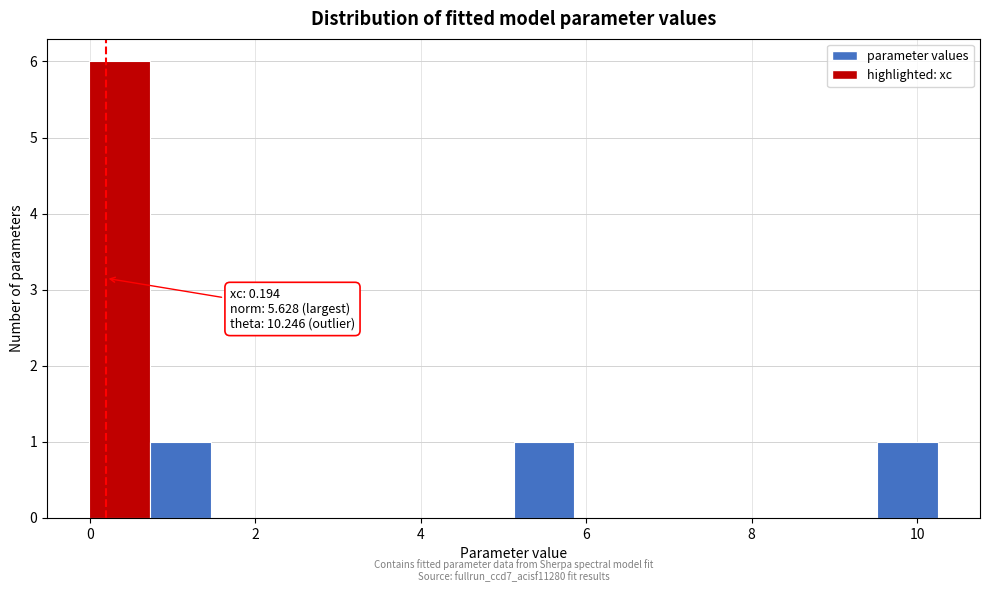

Read against the x-axis, roughly where is the centre of the tallest bar?

0.4